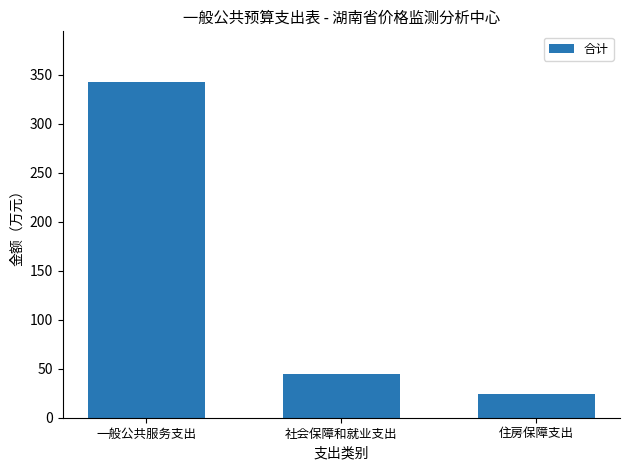

How many bars are there in total?

3